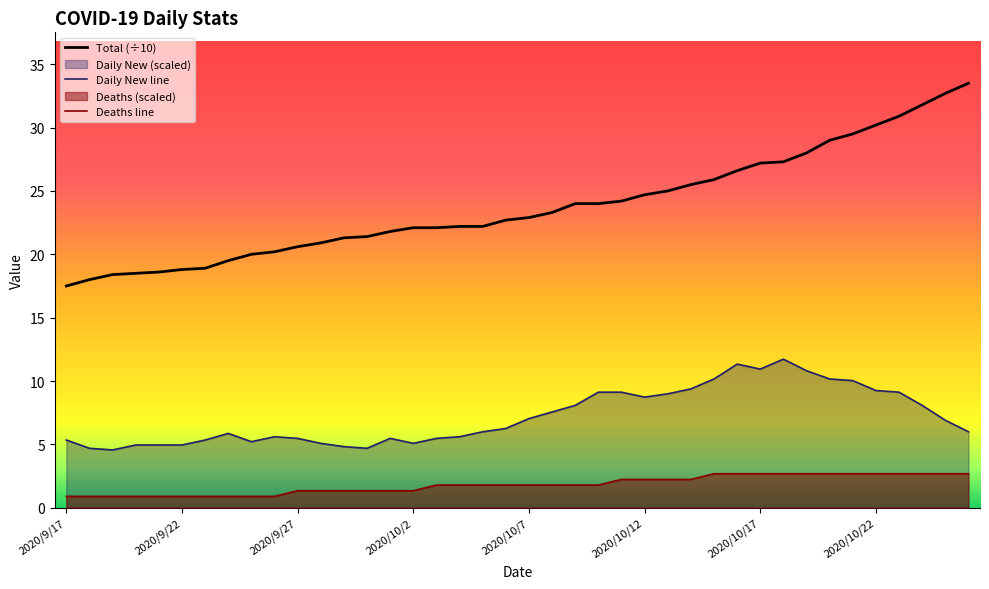

True or false: Deaths has more than 2 interior local peaks.

False